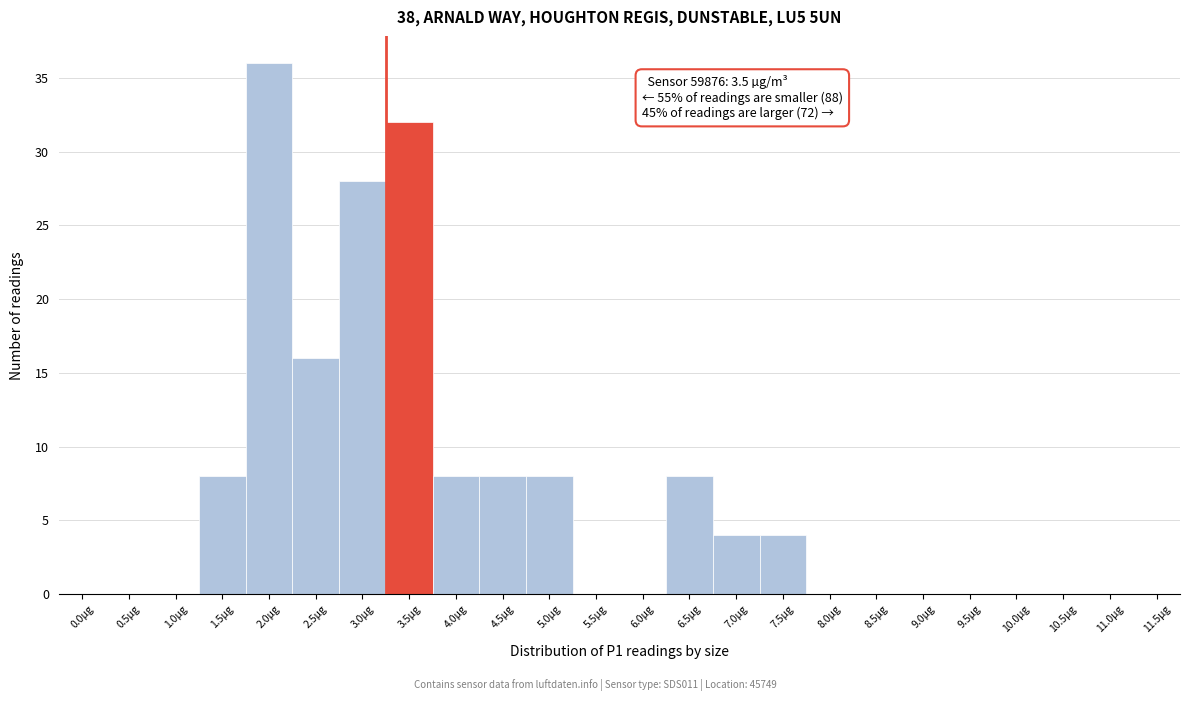

Reading left to right, extract all data points from this chart.

0.0µg=0	0.5µg=0	1.0µg=0	1.5µg=8	2.0µg=36	2.5µg=16	3.0µg=28	3.5µg=32	4.0µg=8	4.5µg=8	5.0µg=8	5.5µg=0	6.0µg=0	6.5µg=8	7.0µg=4	7.5µg=4	8.0µg=0	8.5µg=0	9.0µg=0	9.5µg=0	10.0µg=0	10.5µg=0	11.0µg=0	11.5µg=0